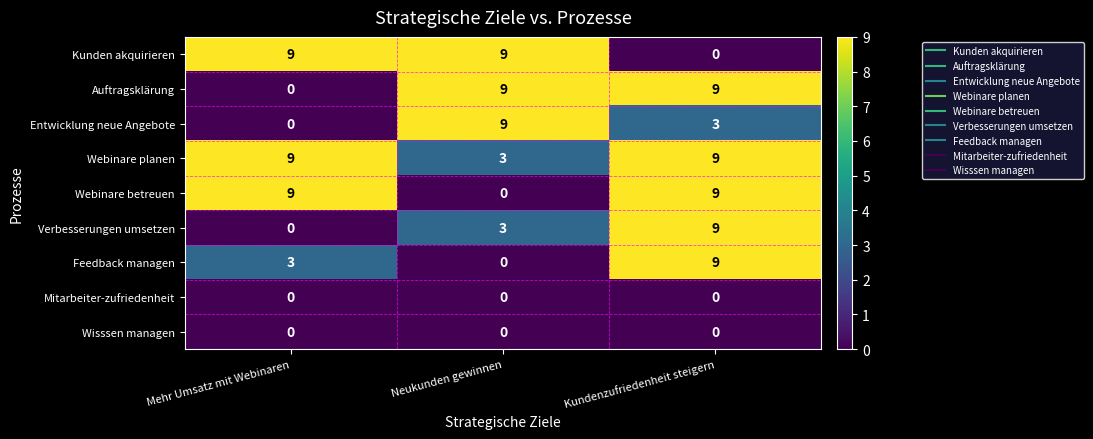

At which category is the sum across all series the highest?

Kundenzufriedenheit steigern